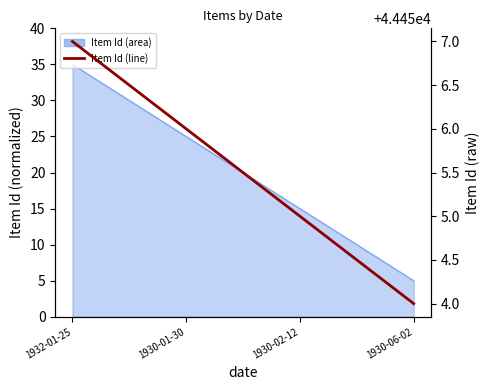

What is the difference between the maximum and minimum values?

3